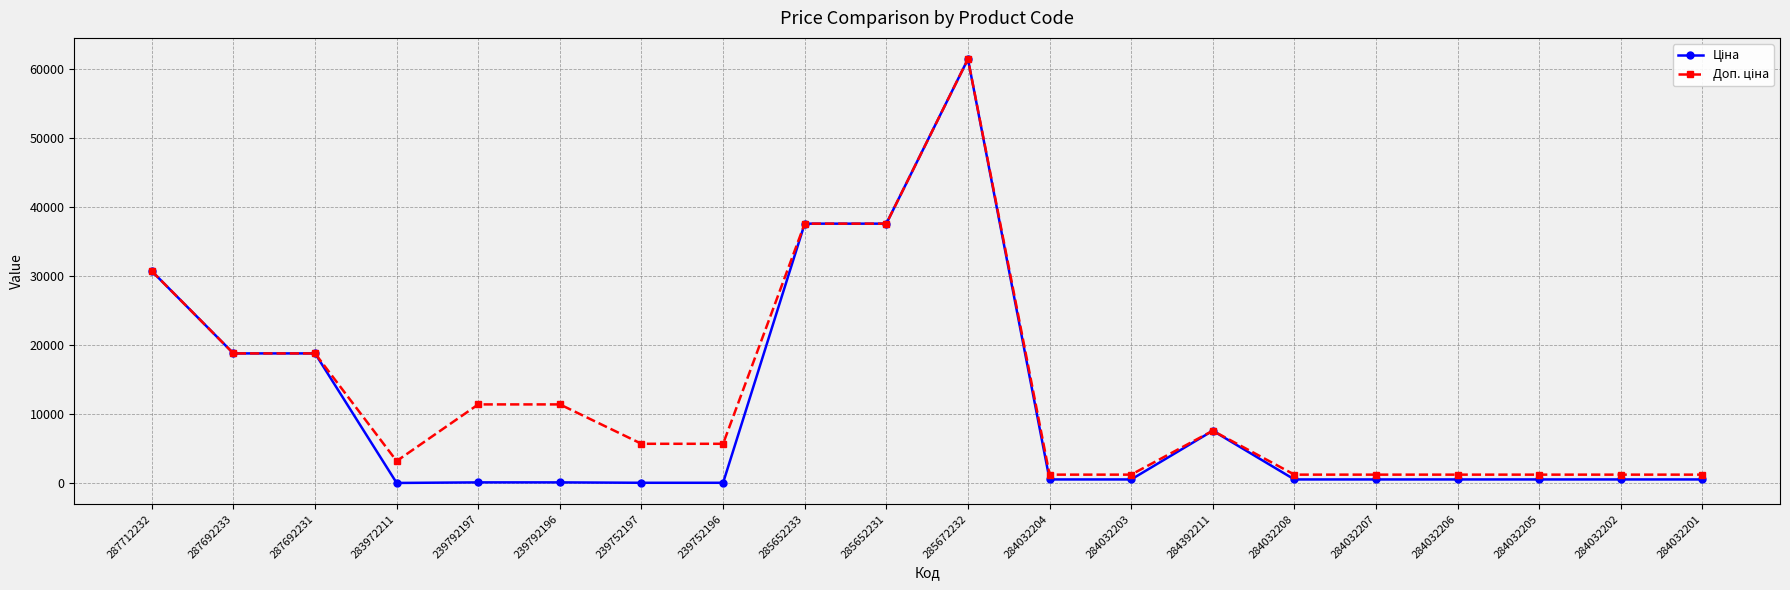

At which category is the sum across all series the highest?

285672232